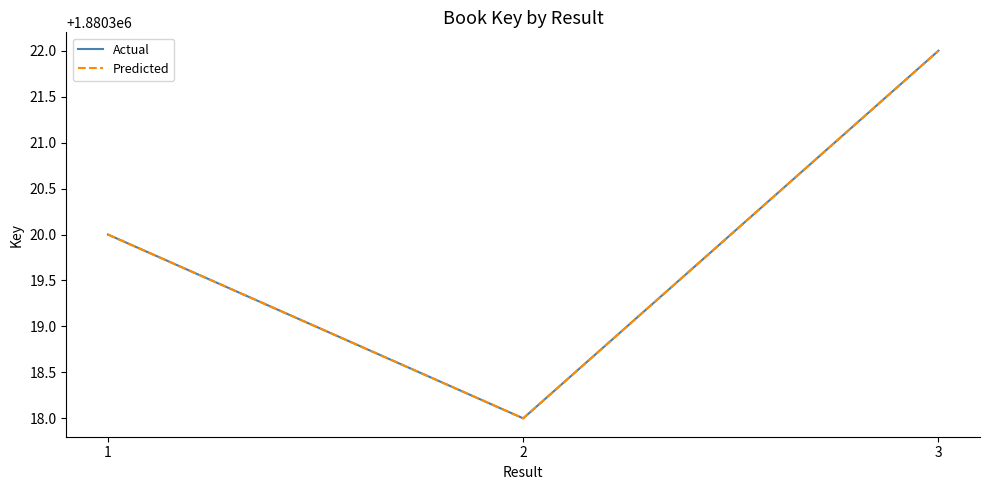

What is the difference between the Predicted values at 2 and 3?

4